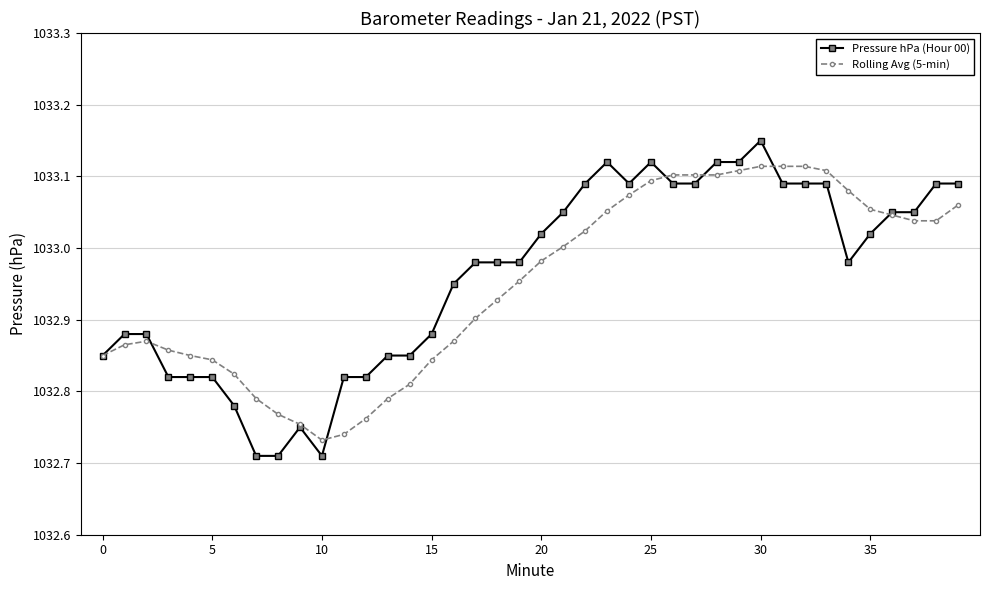

Which series has the largest range (max minus min)?

Pressure hPa (Hour 00)